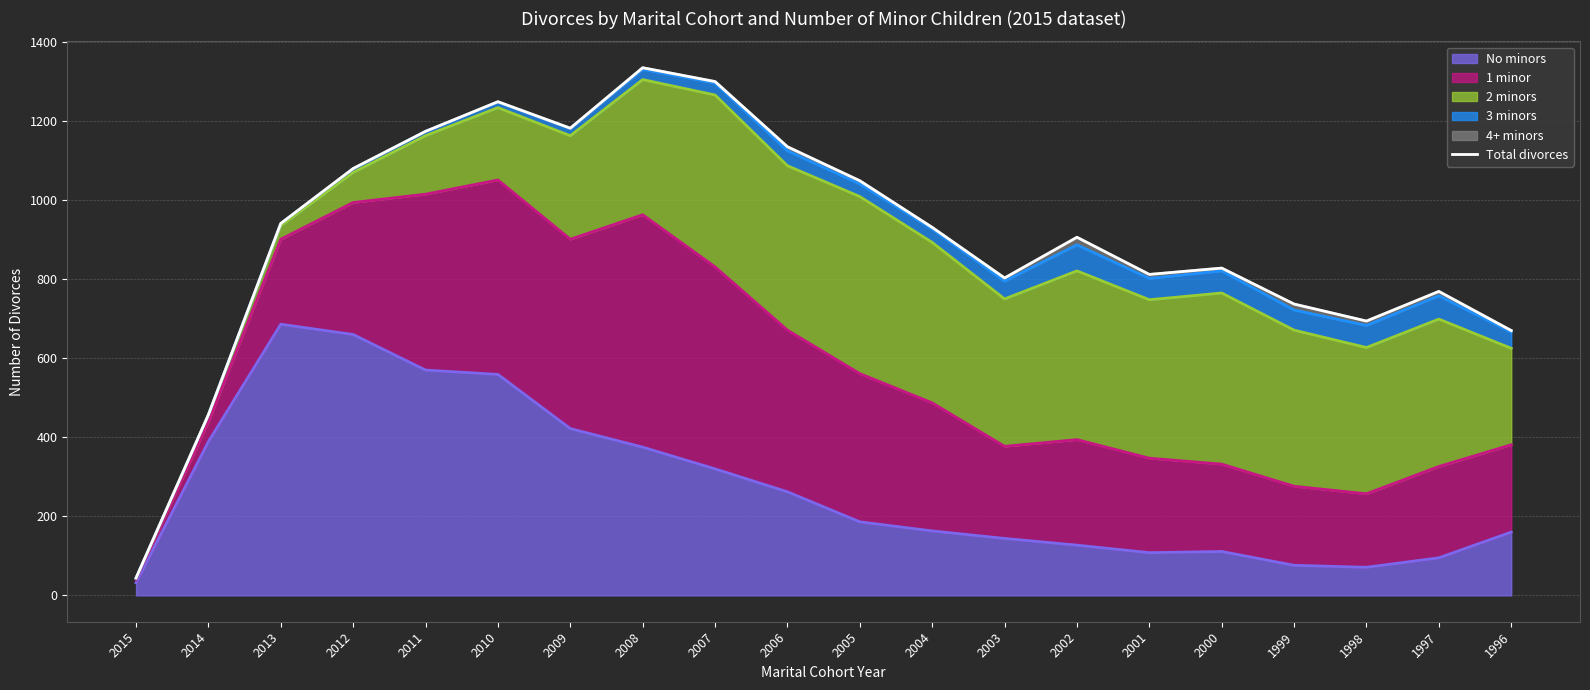

Rank the categories by value from highest to lowest.

2008, 2007, 2010, 2009, 2011, 2006, 2012, 2005, 2013, 2004, 2002, 2000, 2001, 2003, 1997, 1999, 1998, 1996, 2014, 2015